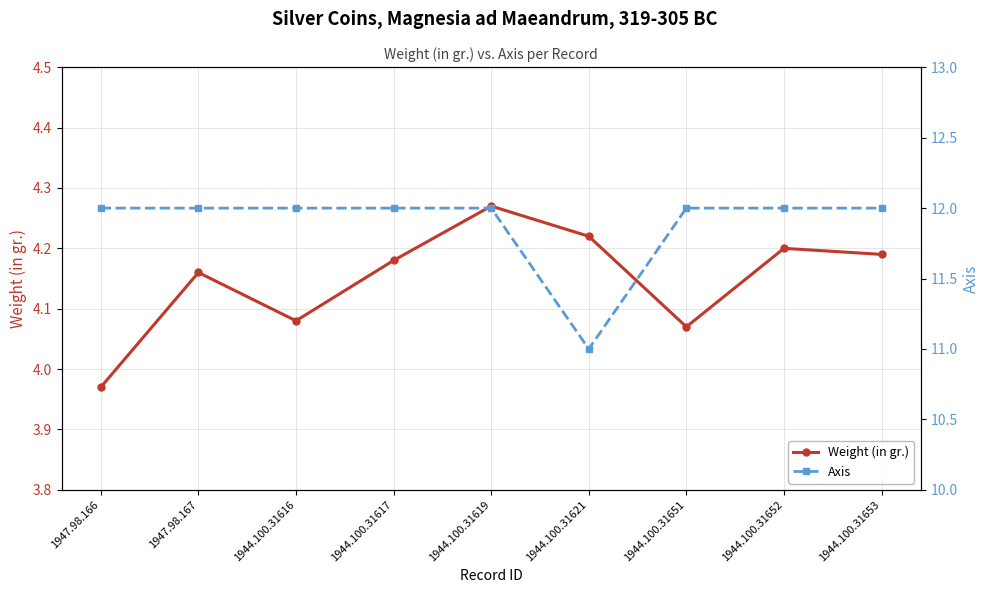

Count the Axis values in the range 12 to 13.

8